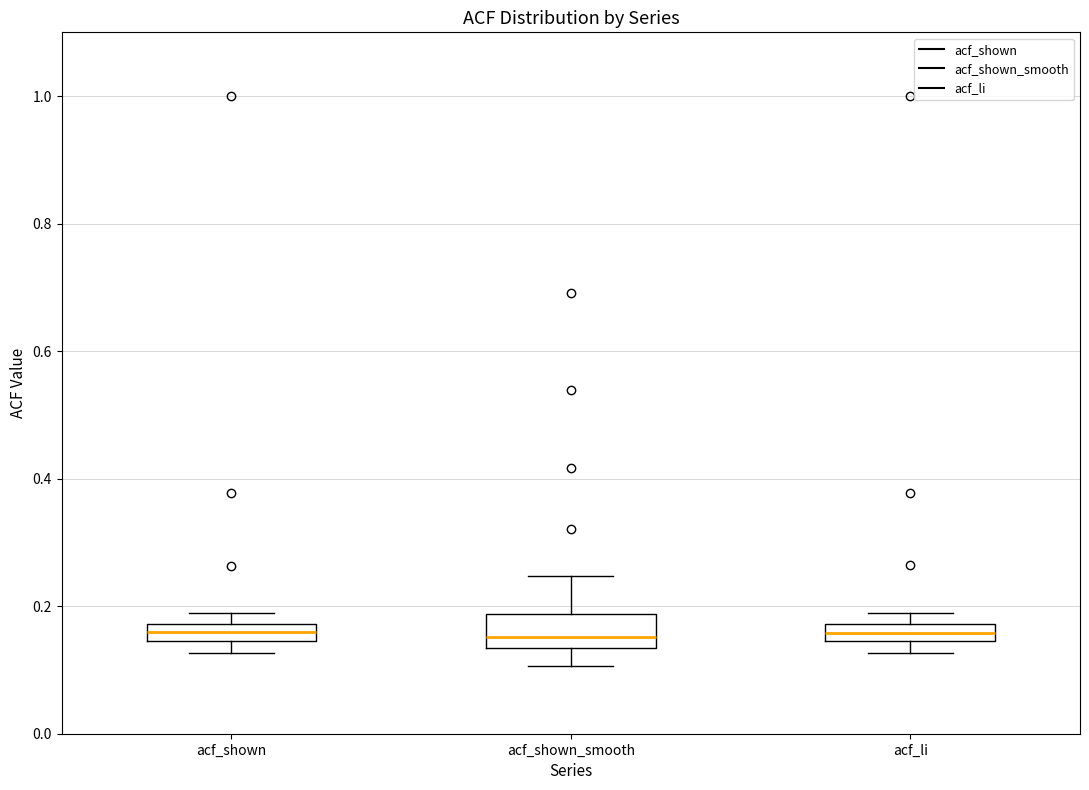

Where is the lower edge of the box for acf_shown on the y-axis? The values are not printed on the chart, so give them approximately, as read against the axis.

0.14